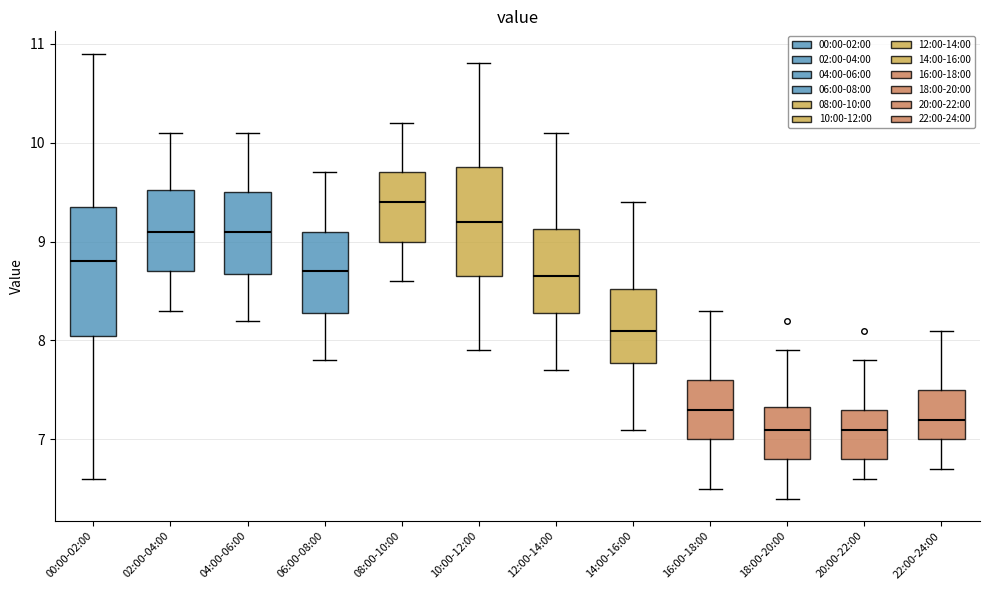

Which box is the tallest, from its lower edge to its upper edge?

00:00-02:00